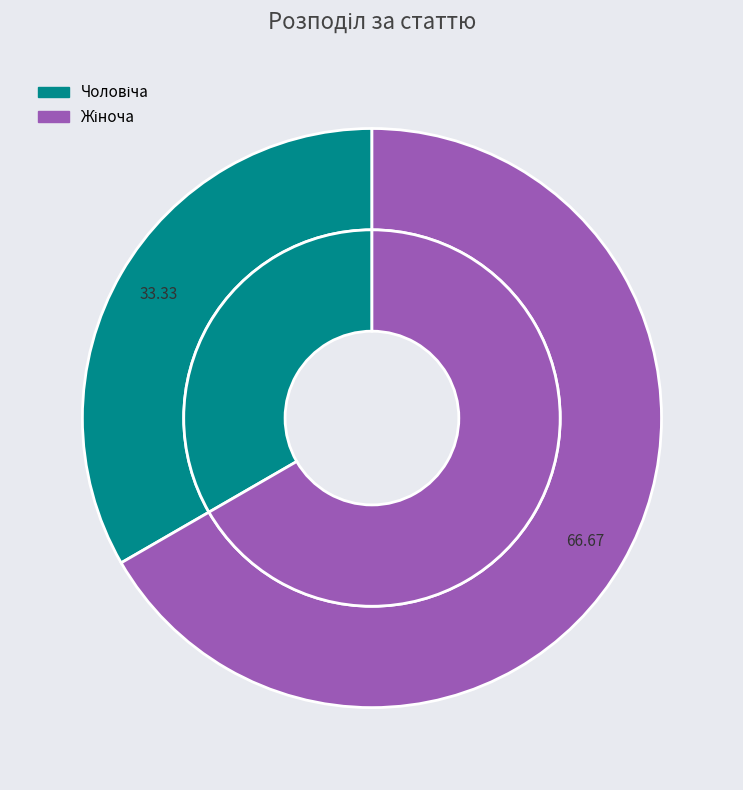

To the nearest percent, what is the difference between the Чоловіча and Жіноча slice percentages?

33%